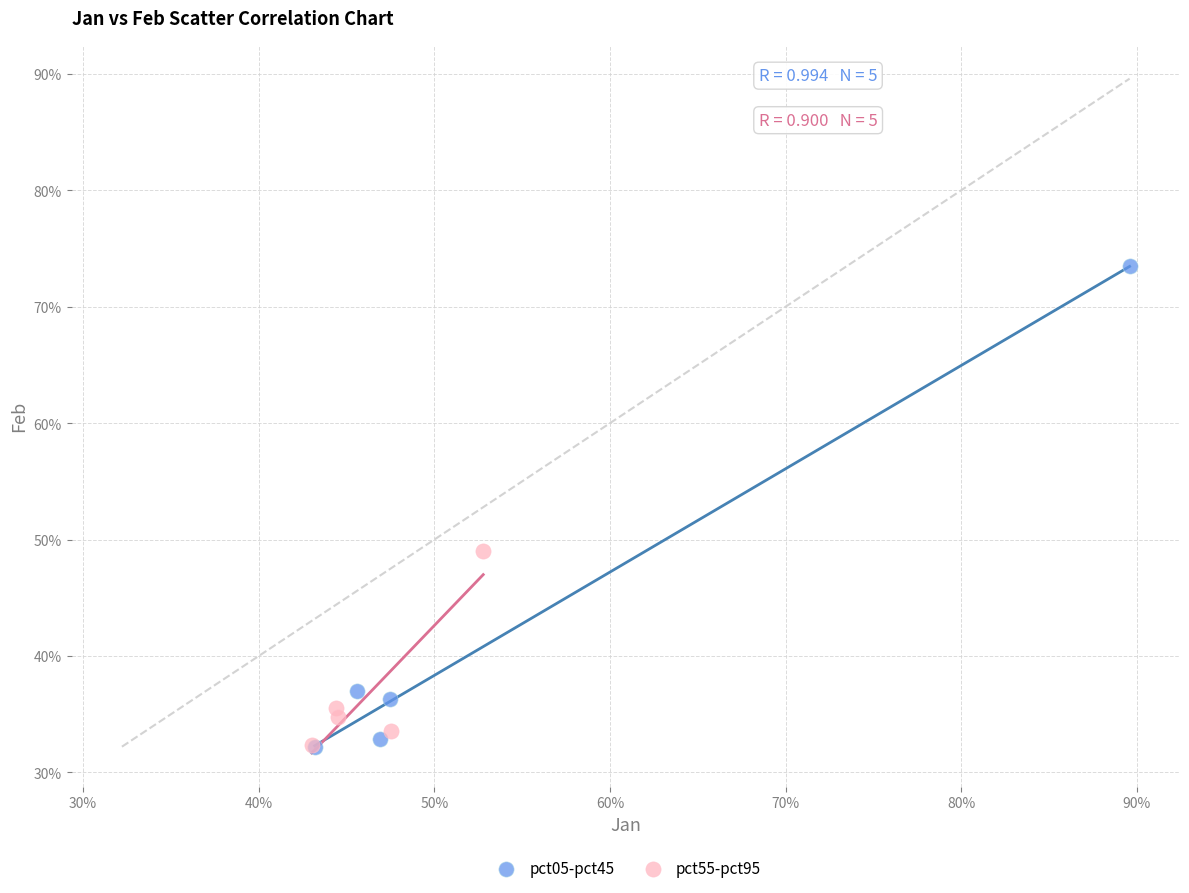

What are all the series names shown in the legend?

pct05-pct45, pct55-pct95